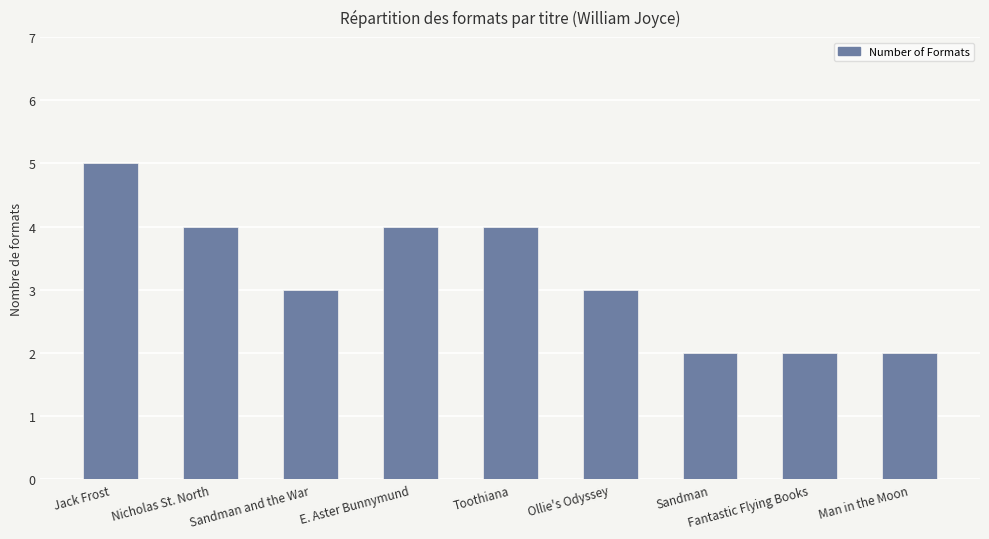

The value at Sandman is 2. True or false?

True